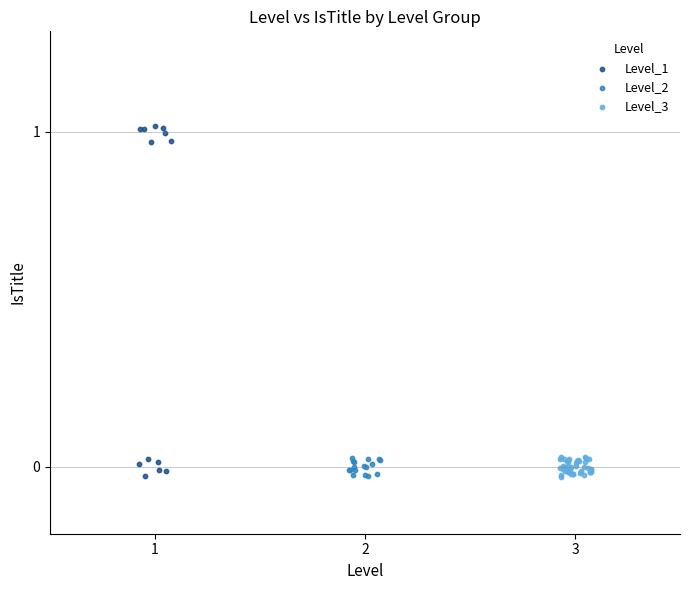

What are all the series names shown in the legend?

Level_1, Level_2, Level_3